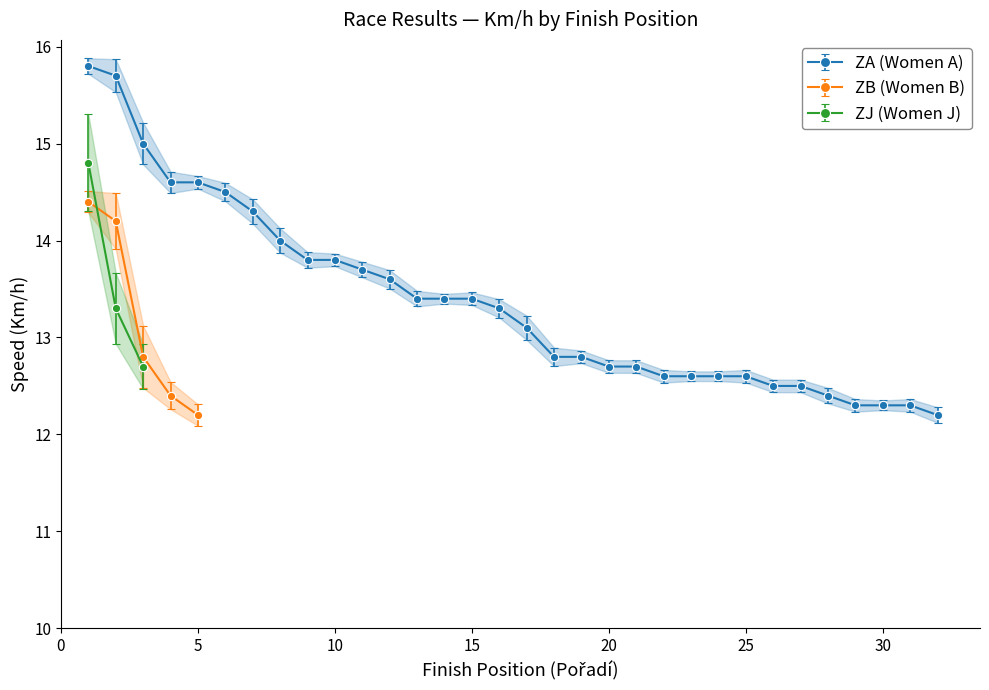

Does the chart have visible grid lines?

No